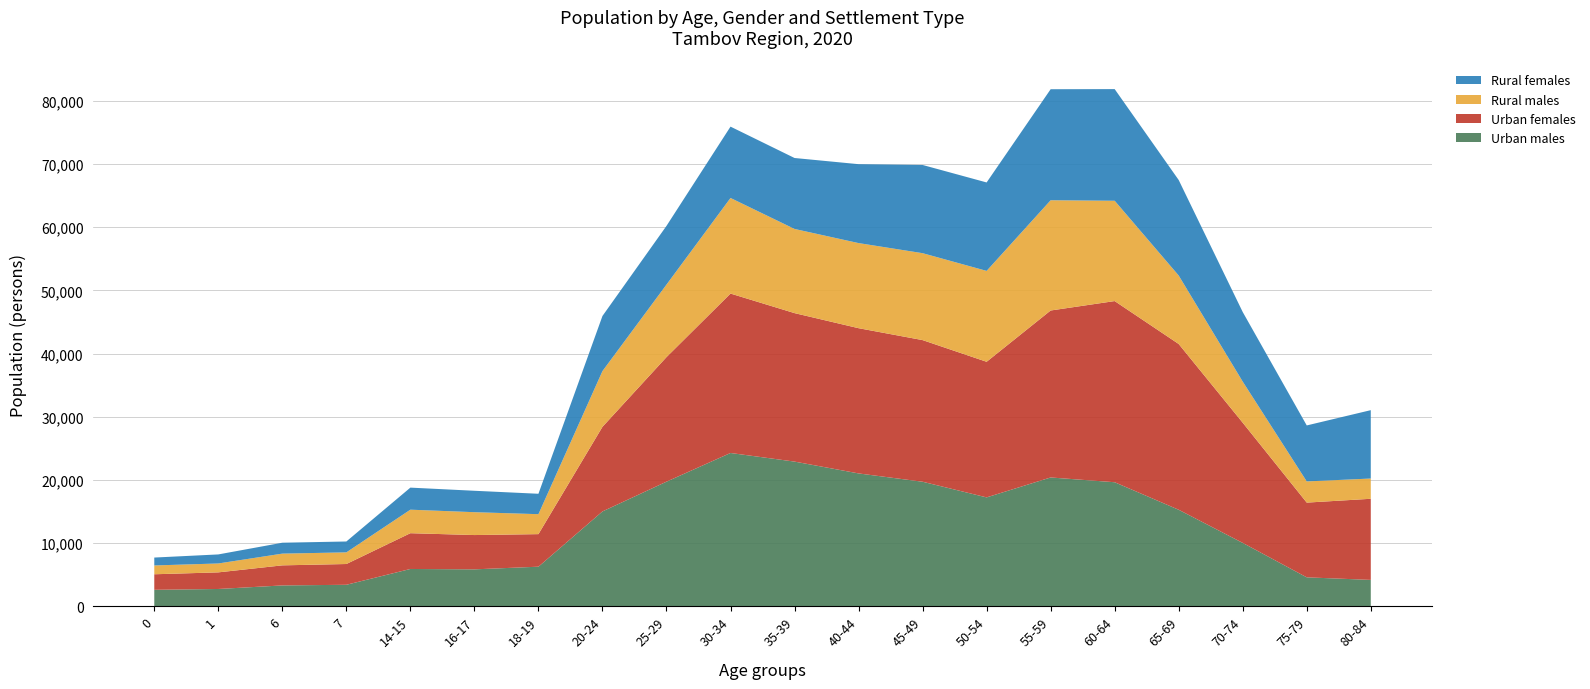

Reading left to right, extract all data points from this chart.

Urban males: 2610	2742	3304	3405	5908	5848	6268	15013	19723	24261	22899	21028	19712	17235	20388	19632	15277	10032	4583	4178
Urban females: 2460	2628	3175	3287	5660	5427	5152	13386	19709	25227	23495	22981	22412	21458	26420	28668	26231	19019	11826	12836
Rural males: 1394	1408	1857	1844	3722	3618	3158	8822	11473	15127	13318	13467	13754	14382	17445	15874	10834	6505	3353	3206
Rural females: 1250	1431	1726	1721	3490	3389	3229	8718	9291	11289	11227	12487	13959	13996	17569	17667	15114	11010	8858	10818